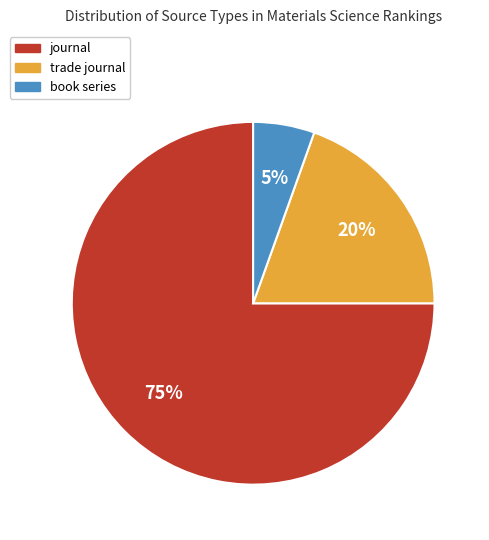

Is journal the majority of the pie?

Yes